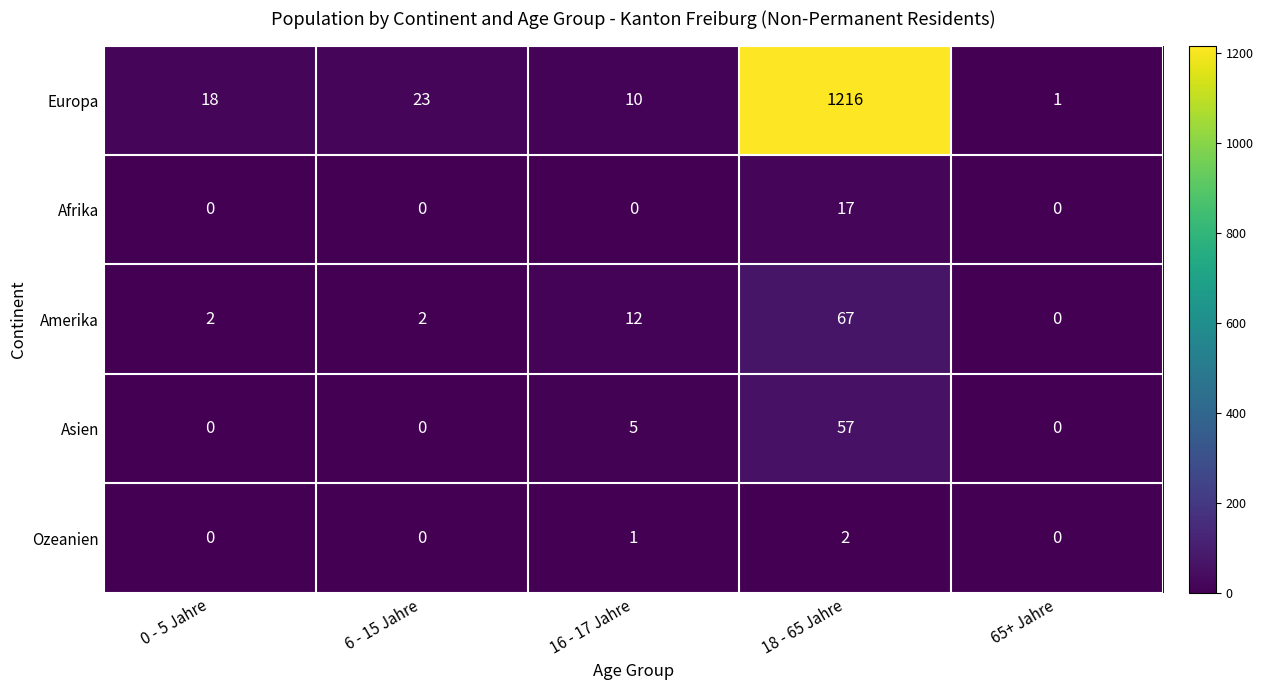

The value of Asien at 65+ Jahre is -26. True or false?

False